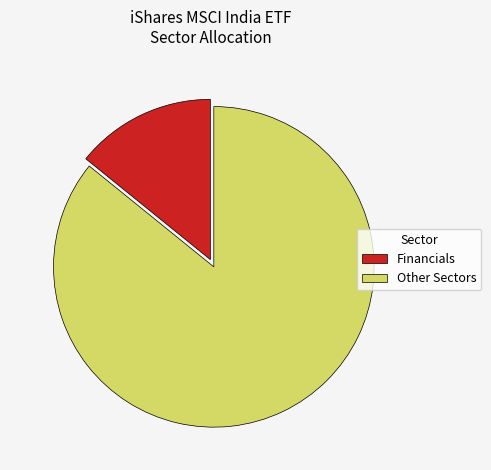

Which has a higher value, Other Sectors or Financials?

Other Sectors